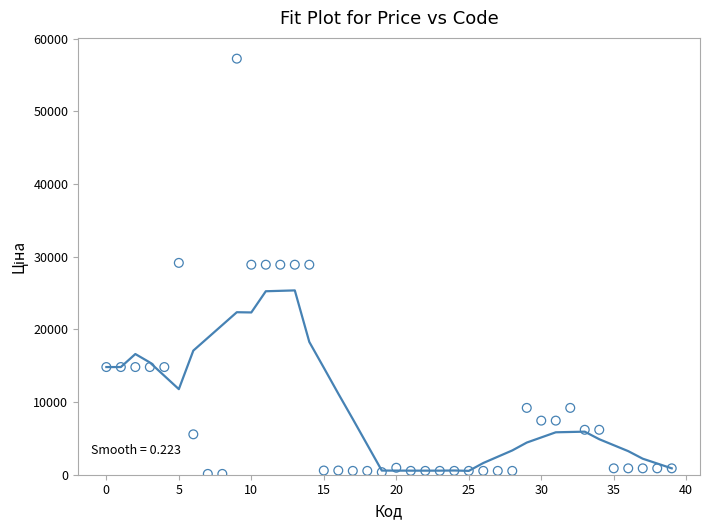

What is the range of Y values (max minus min)?

57146.2